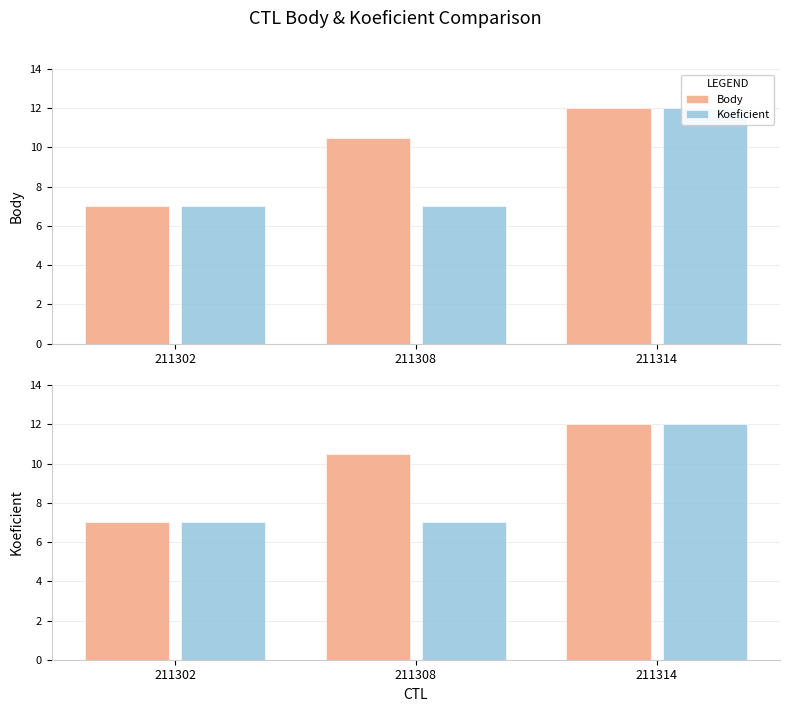

What is the value of the Koeficient bar at the 2nd from the left?

7.0